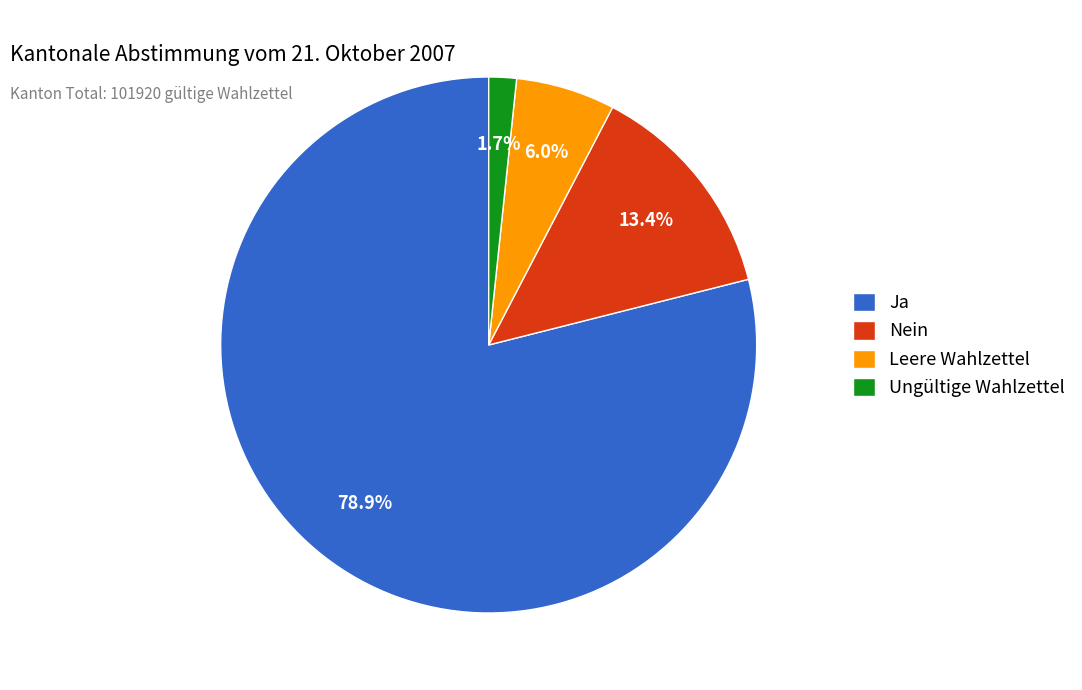

What percentage is the Ungültige Wahlzettel slice, to the nearest percent?

2%